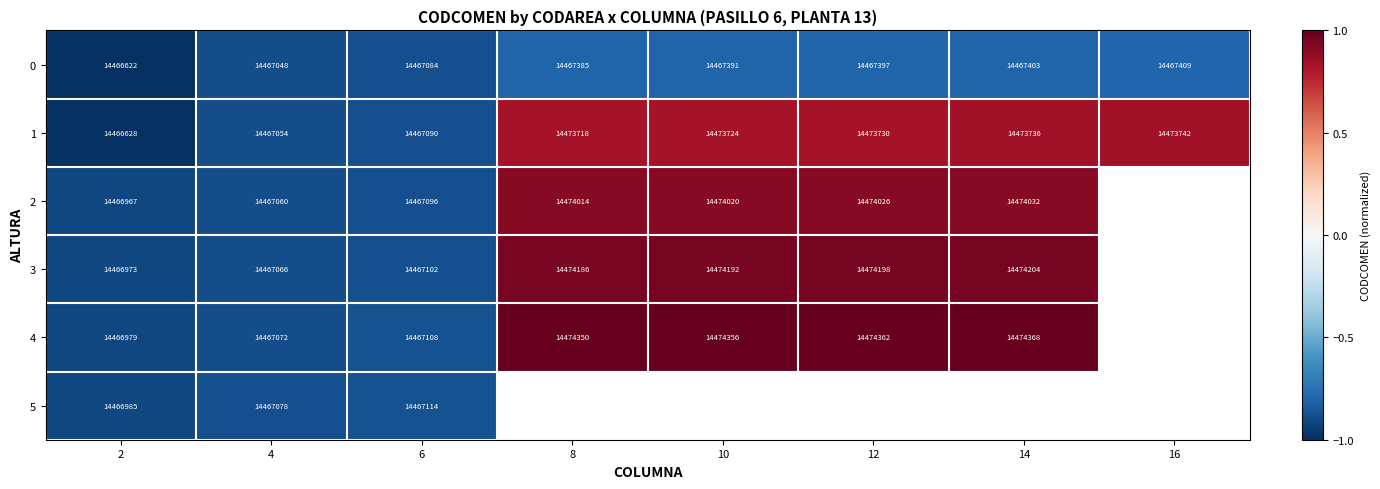

Is it true that 4 equals 1.7 at 12?

False